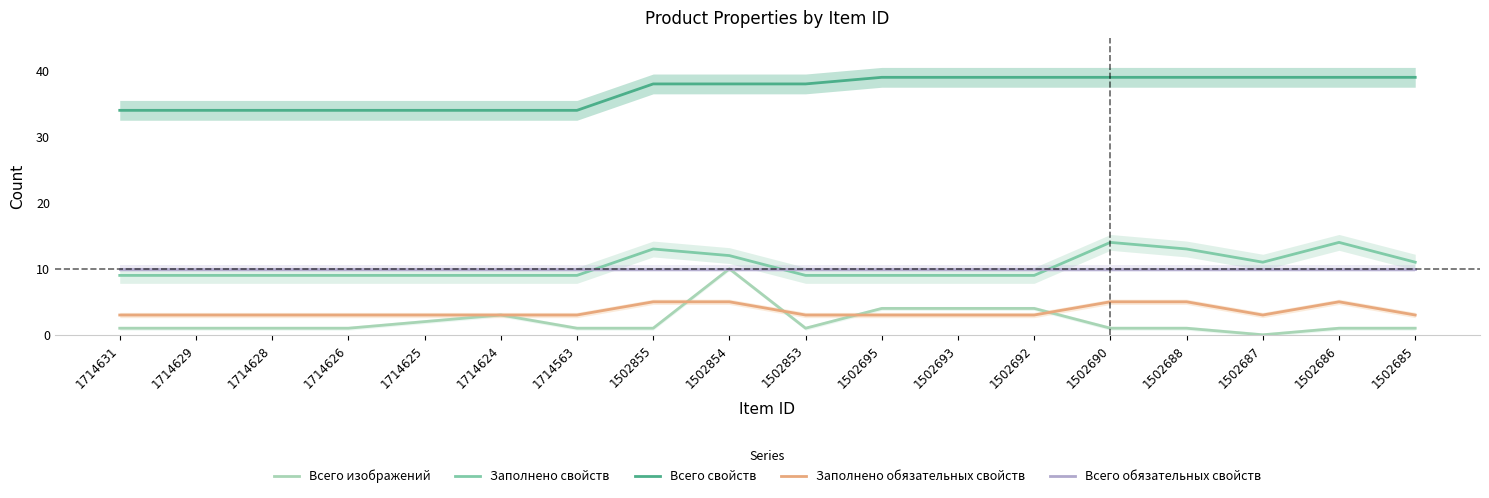

How many data points in Заполнено свойств are above 9?

7